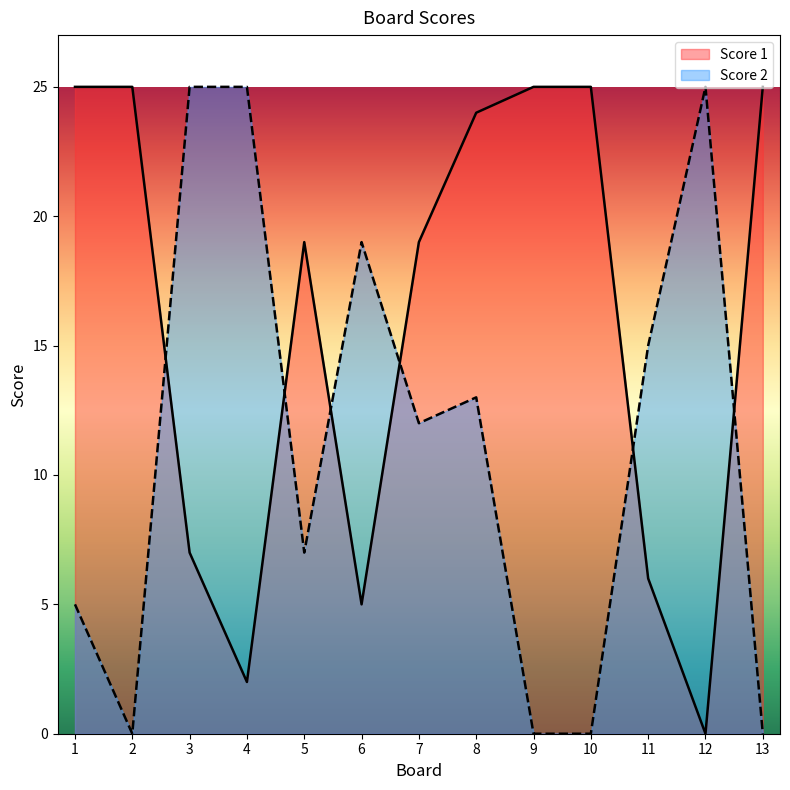

At which label does Score 2 reach its minimum?

2